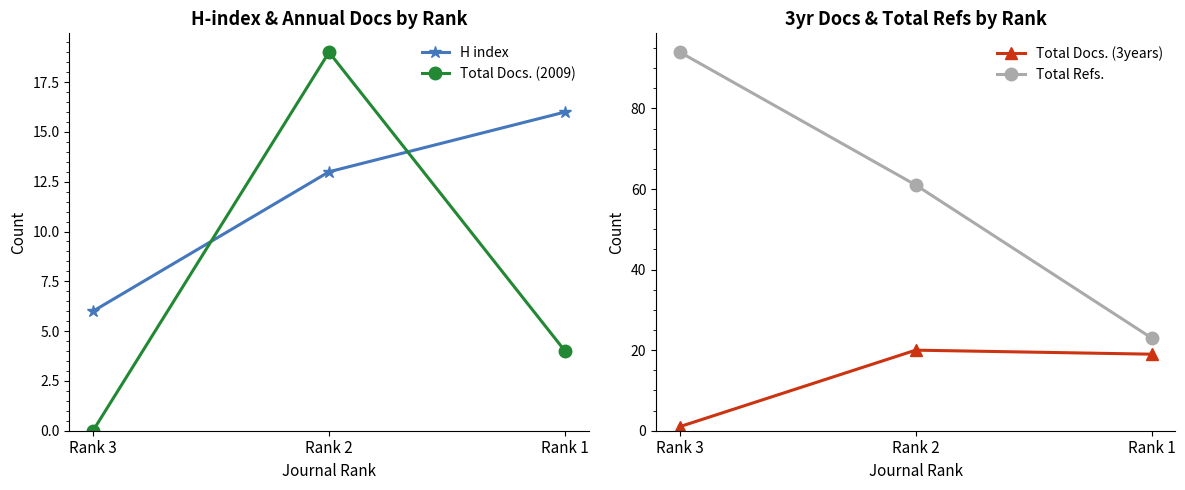

What is the difference between the maximum and second lowest values in the Total Docs. (2009) series?

15